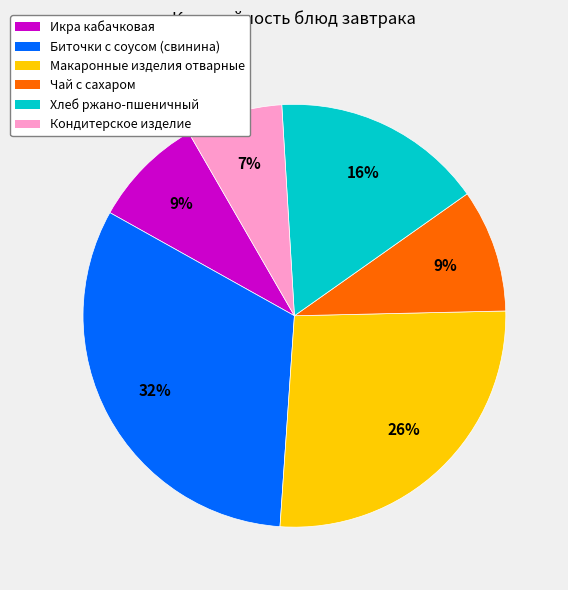

Is there any slice that represents more than half of the pie?

No